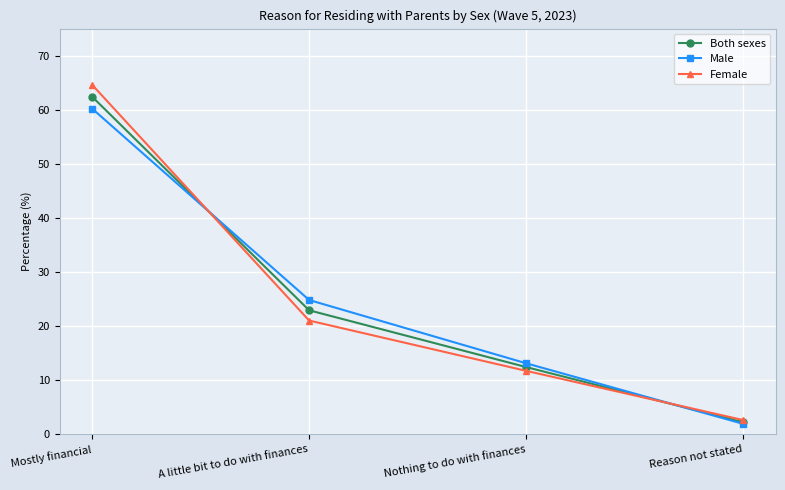

Is this an area chart (filled region under the line)?

No